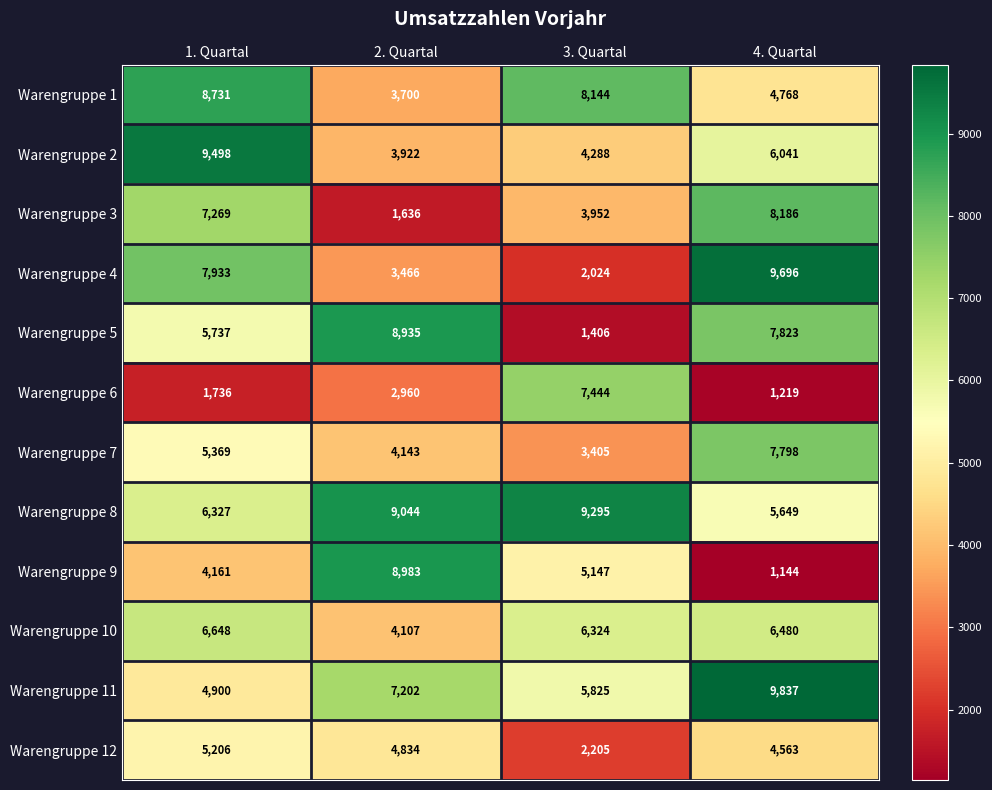

Rank the categories by Warengruppe 7 value from lowest to highest.

3. Quartal, 2. Quartal, 1. Quartal, 4. Quartal